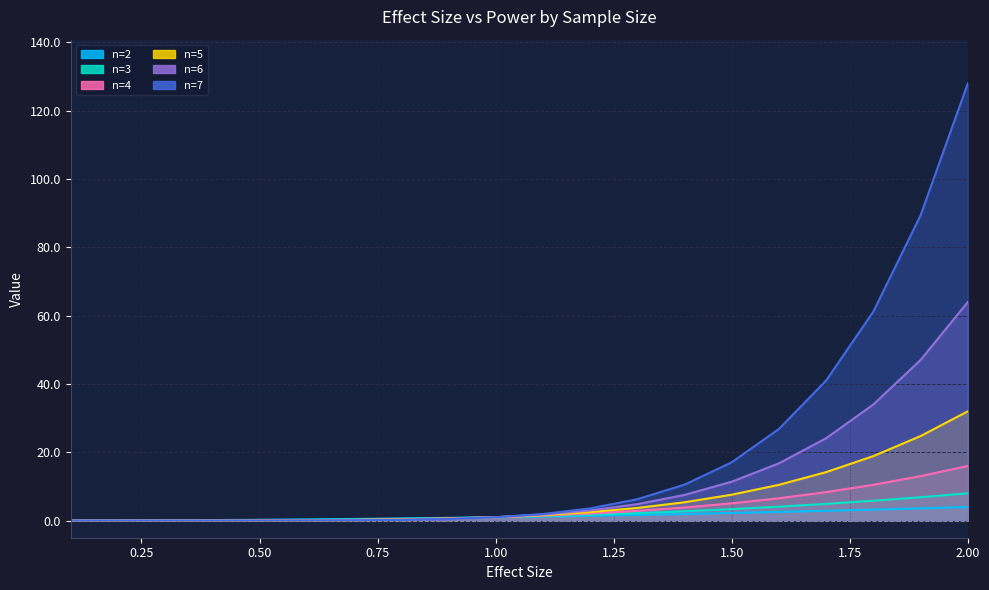

Count the number of data series in this chart.

6